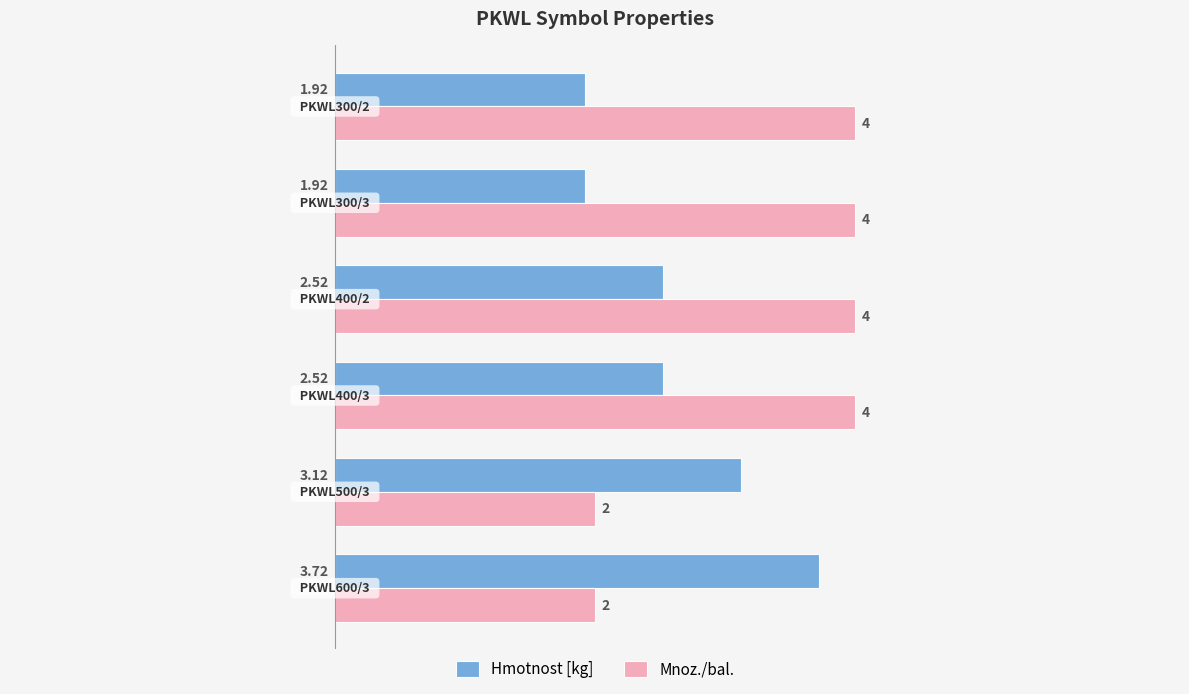

List the series in order of their overall mean, lowest first.

Hmotnost [kg], Mnoz./bal.